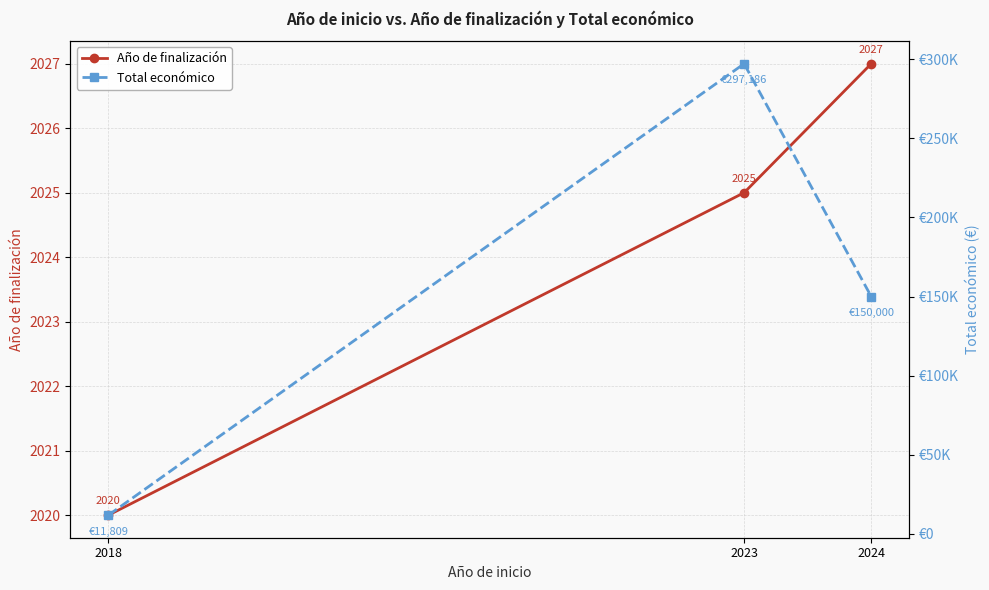

Is it true that Total económico equals 5744 at 2018?

False